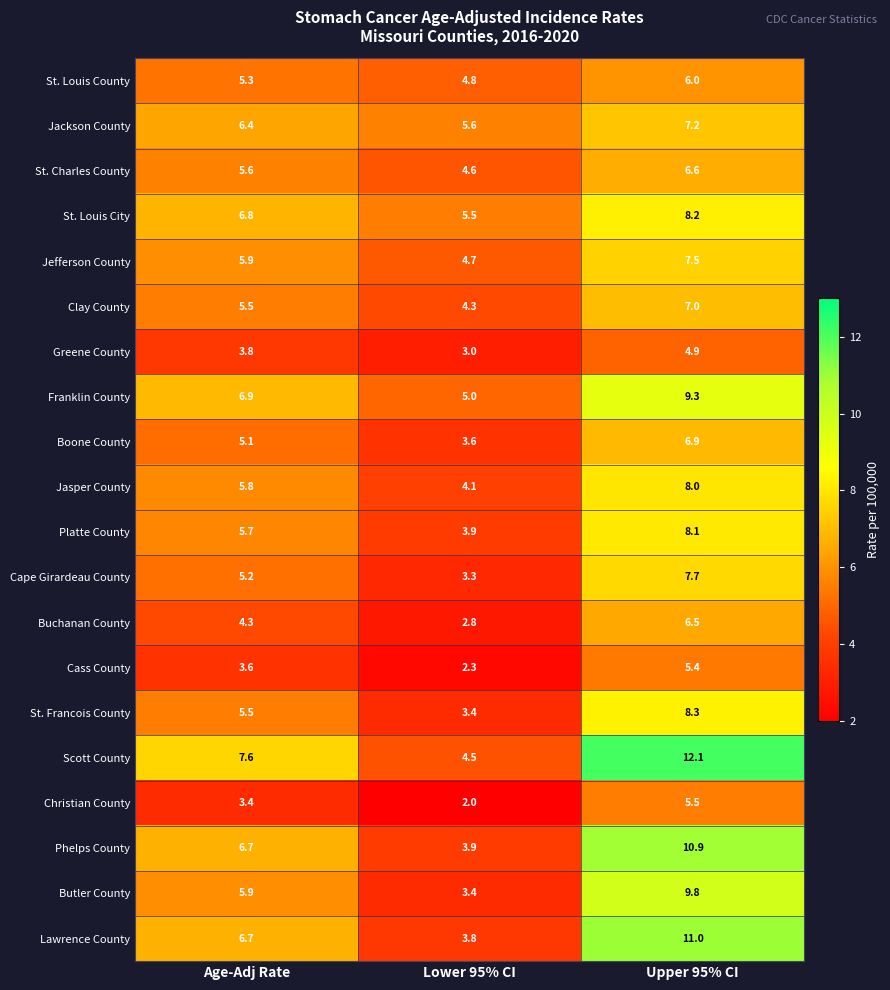

At which label is Clay County closest to 5?

Age-Adj Rate